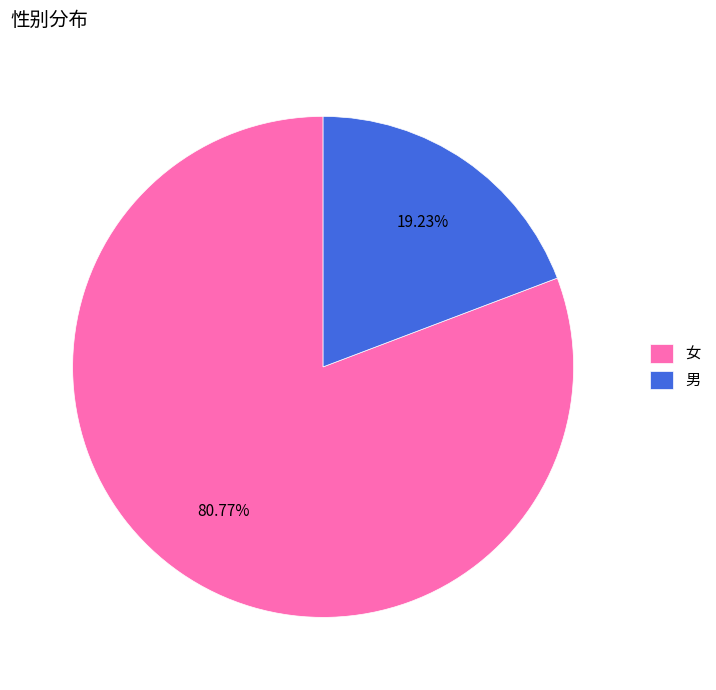

Is there any slice that represents more than half of the pie?

Yes